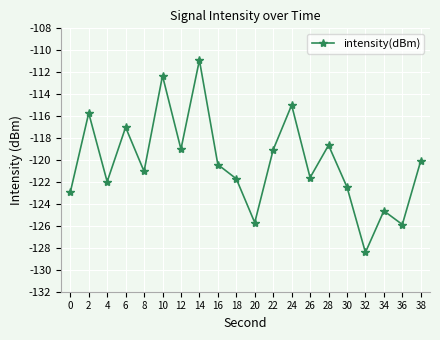

What is the approximate value at 20?

-125.7